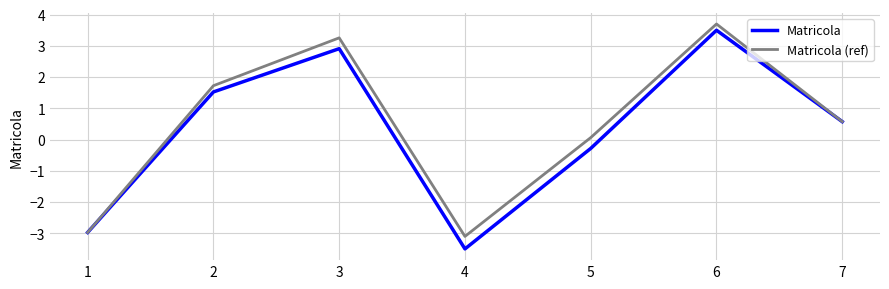

What is the difference between the maximum and minimum values in the Matricola series?

7.0